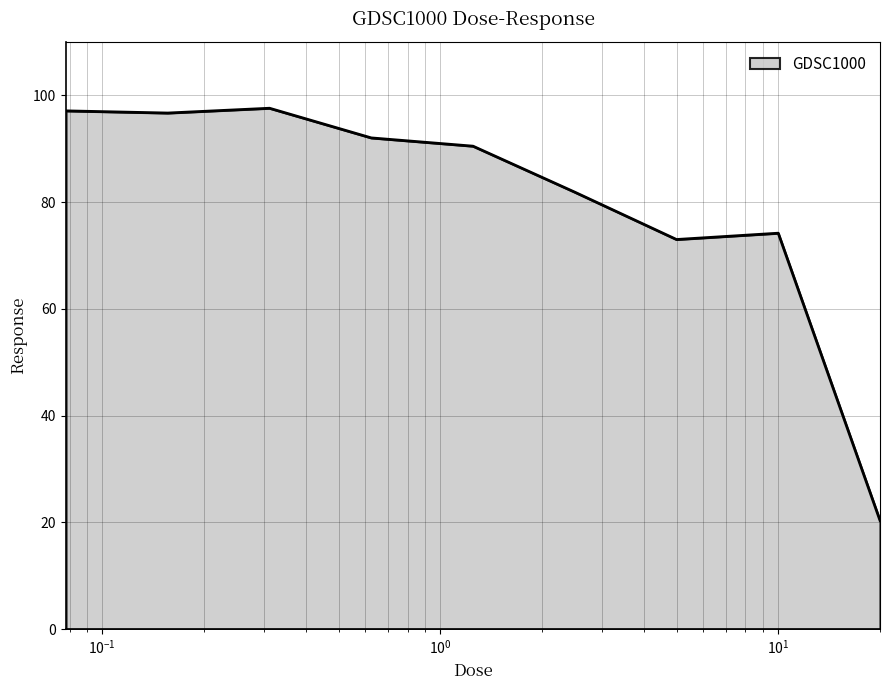

What is the difference between the maximum and minimum values?

77.2